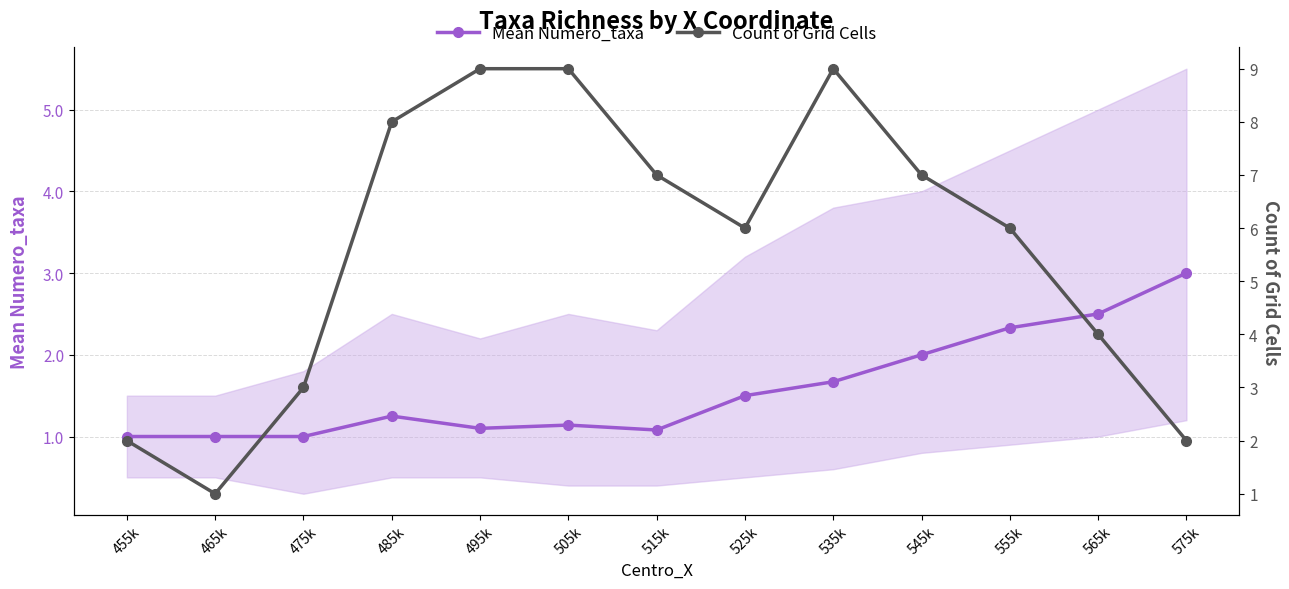

At 535k, list the series in order from smallest to largest.

Mean Numero_taxa, Count of Grid Cells